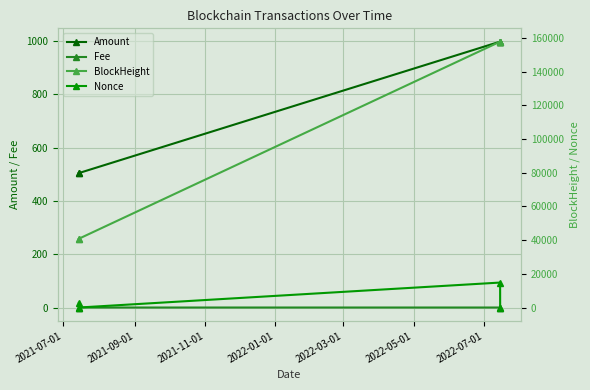

True or false: Fee and Amount cross at least once.

False